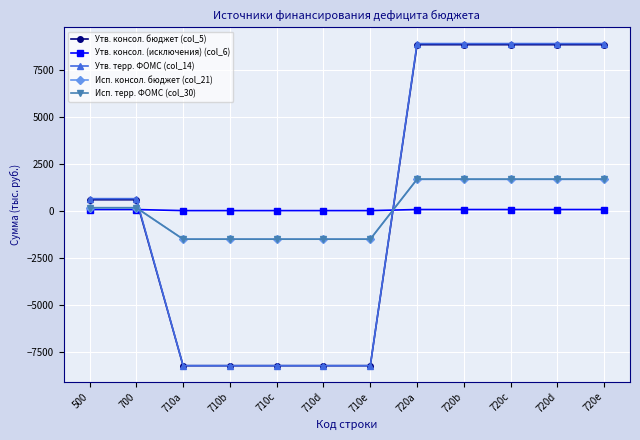

Is it true that Утв. терр. ФОМС (col_14) equals 636.2 at 500?

True